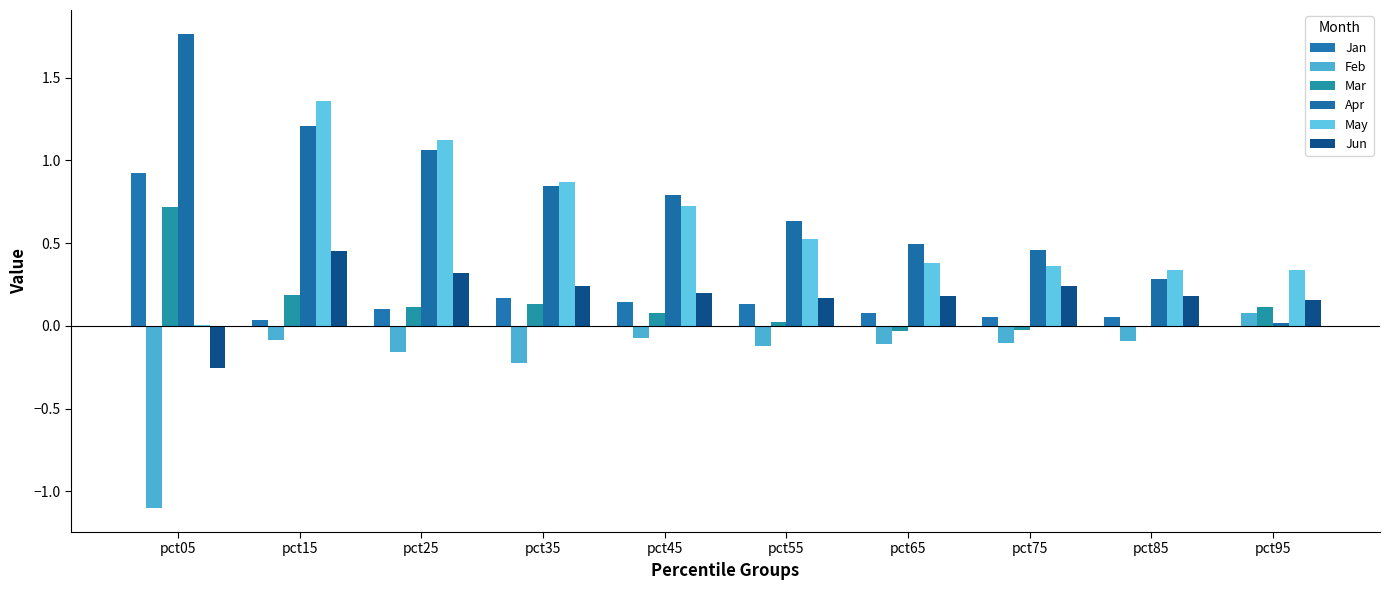

What is the greatest value displayed?

1.8